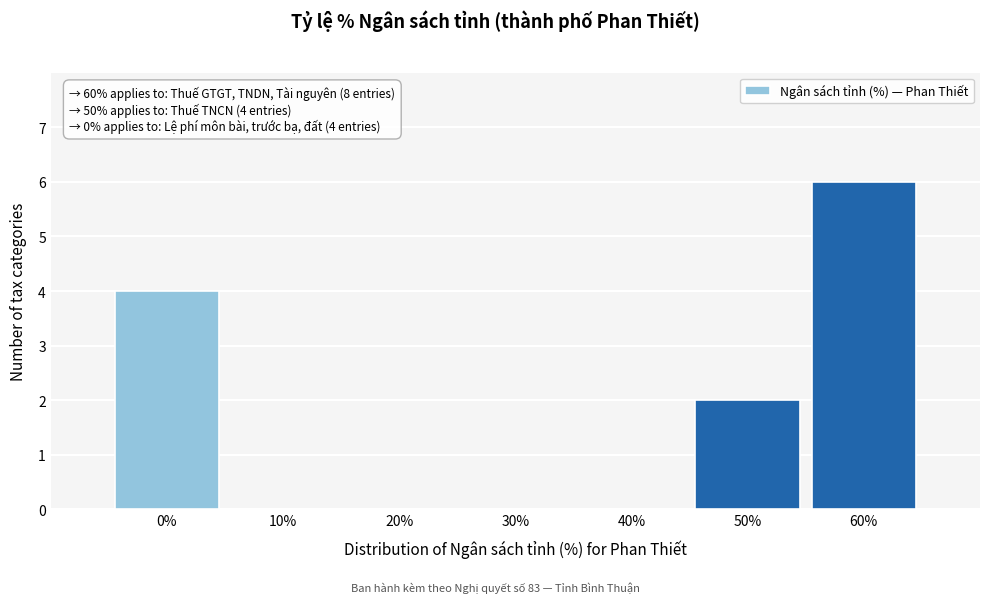

Reading right to left, what are all the values shown in this chart?

60%=6	50%=2	40%=0	30%=0	20%=0	10%=0	0%=4